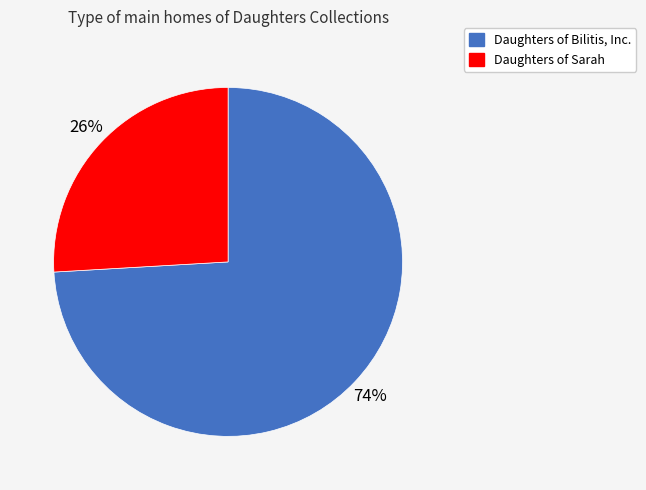

Is it true that Daughters of Bilitis, Inc. is 74% of the pie?

True